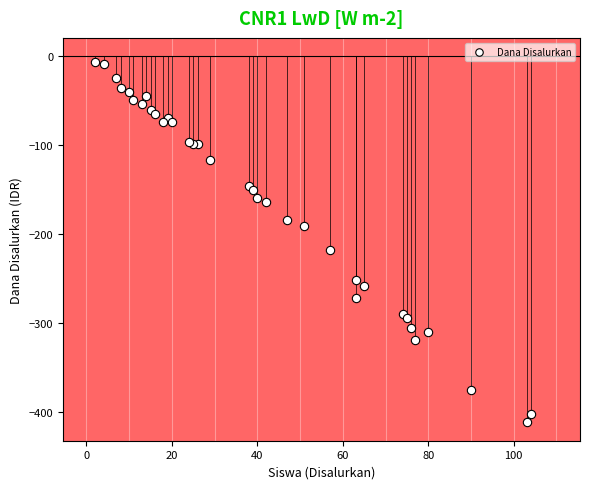

What Y value in the scatter plot is closest to -209?

-218.2